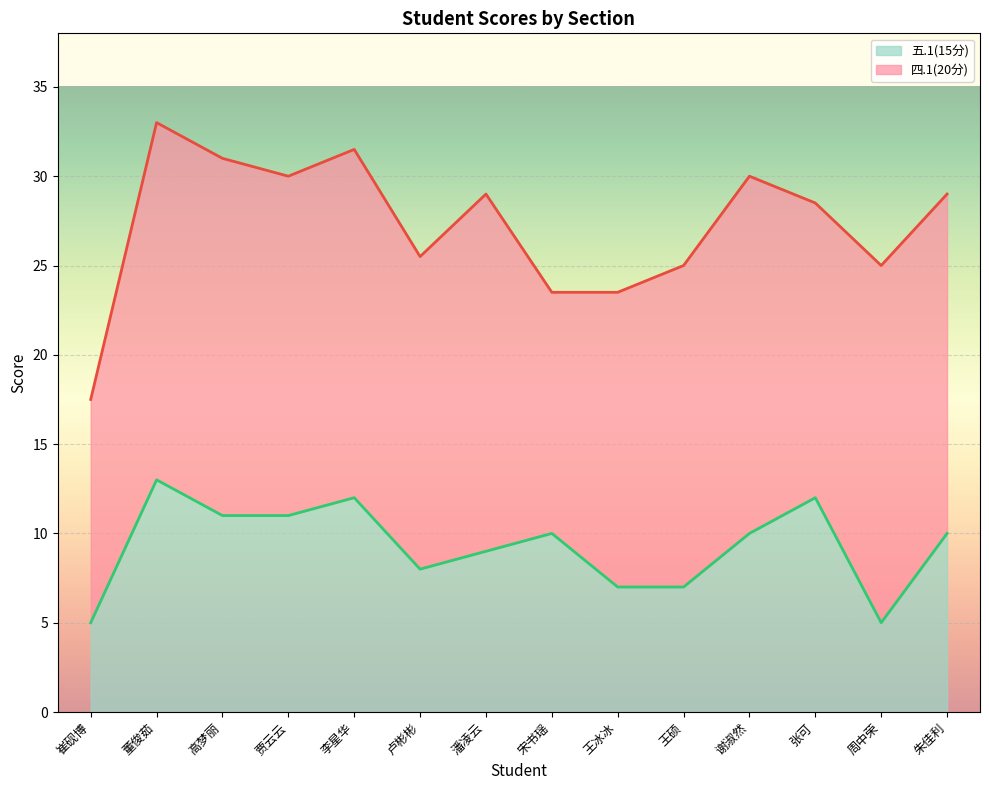

The chart shows a value of 17 at 张可. True or false?

False